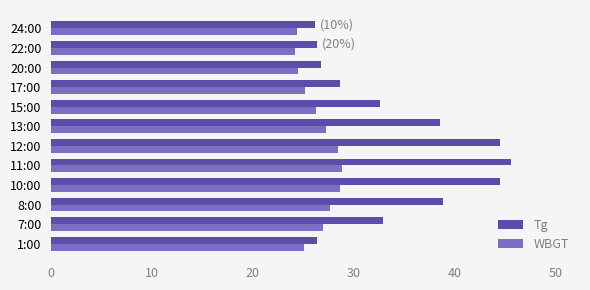

True or false: Tg has a value of 46.2 at 17:00.

False